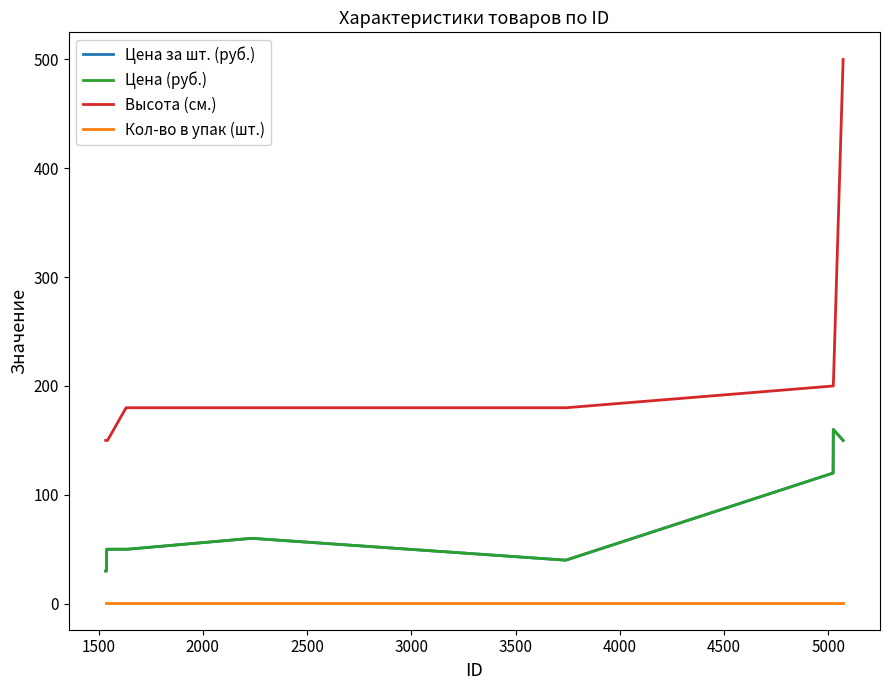

Does the chart have visible grid lines?

No